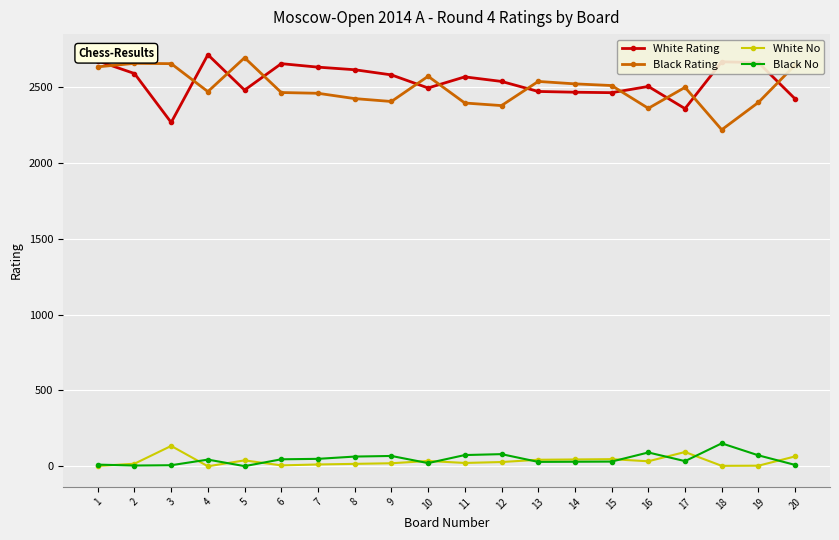

What is the highest value of the Black Rating series?

2690